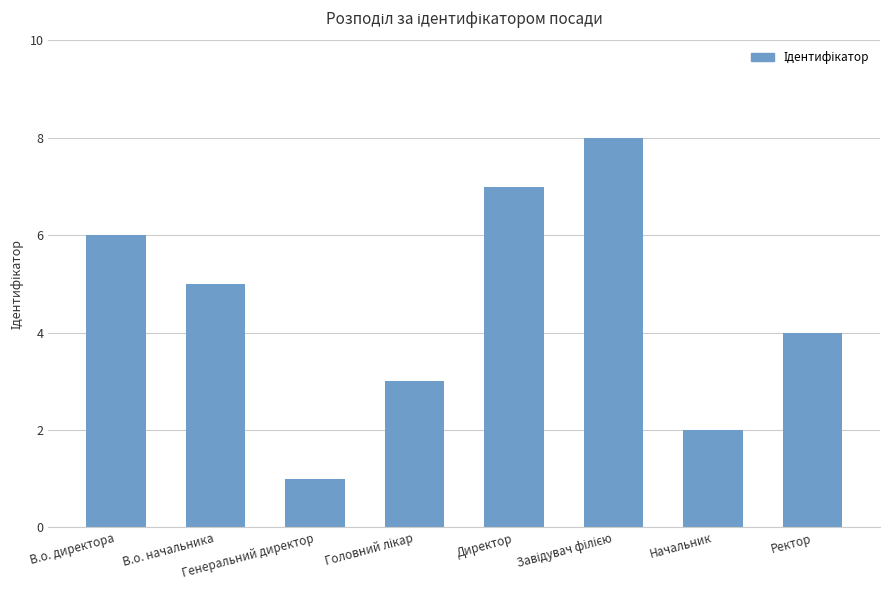

Reading left to right, what are all the values shown in this chart?

6	5	1	3	7	8	2	4